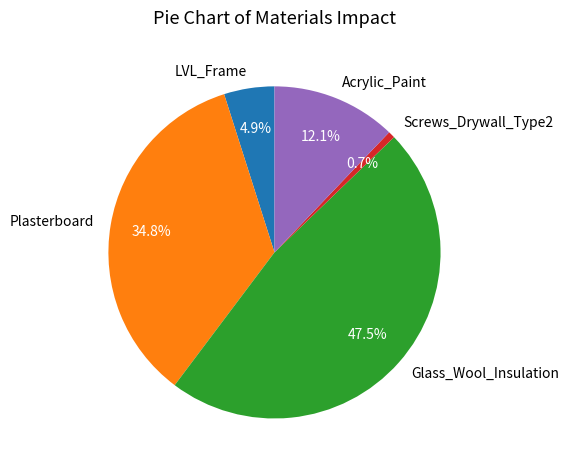

What is the total percentage of Acrylic_Paint and LVL_Frame?

17.0%